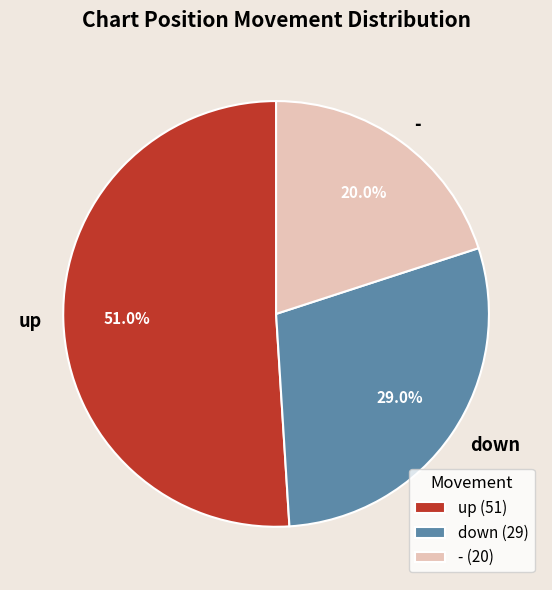

To the nearest percent, what is the average slice percentage?

33%